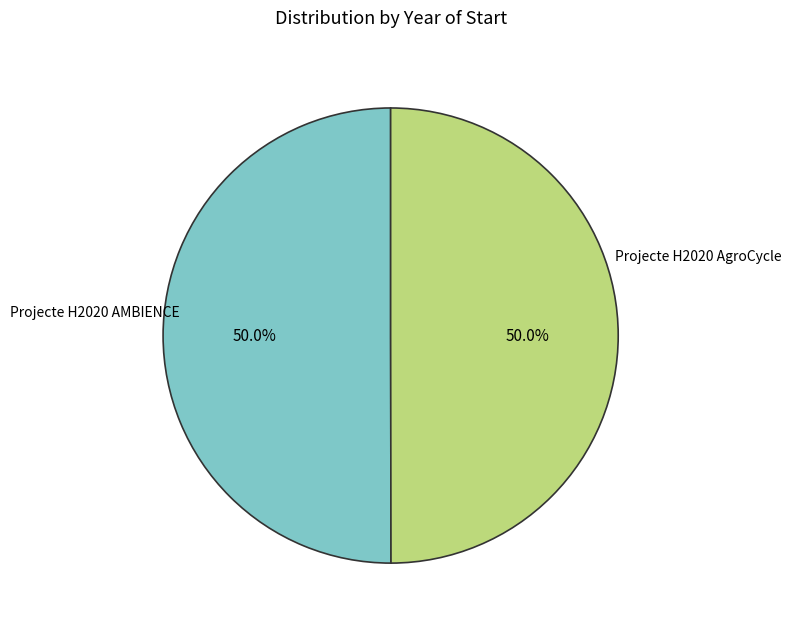

Rank the categories by value from lowest to highest.

Projecte H2020 AgroCycle, Projecte H2020 AMBIENCE